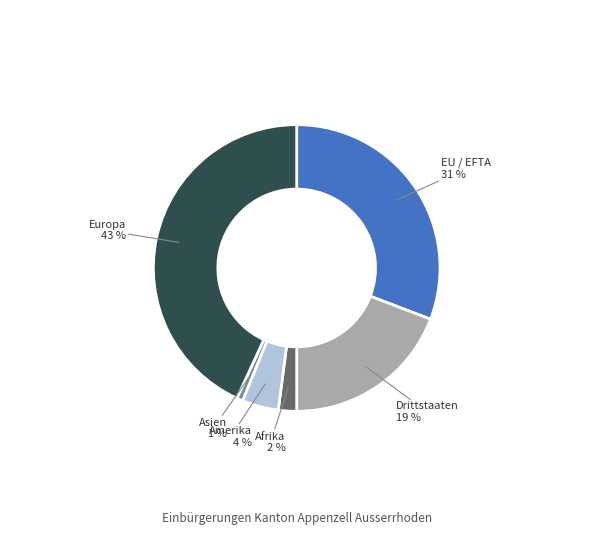

What is the ratio of the value at Drittstaaten to the value at EU / EFTA?

0.6